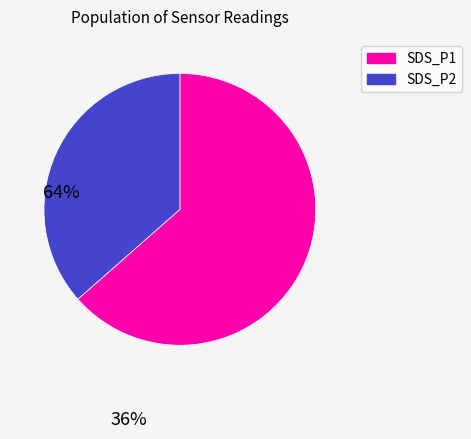

Is there a majority slice in this chart?

Yes